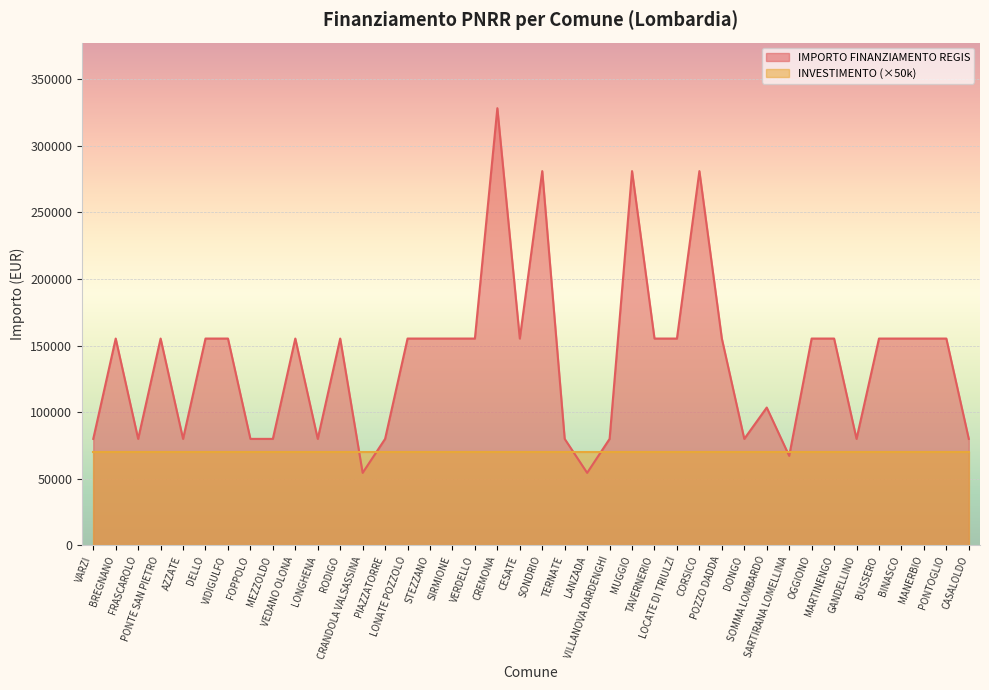

How many series are shown in this chart?

2